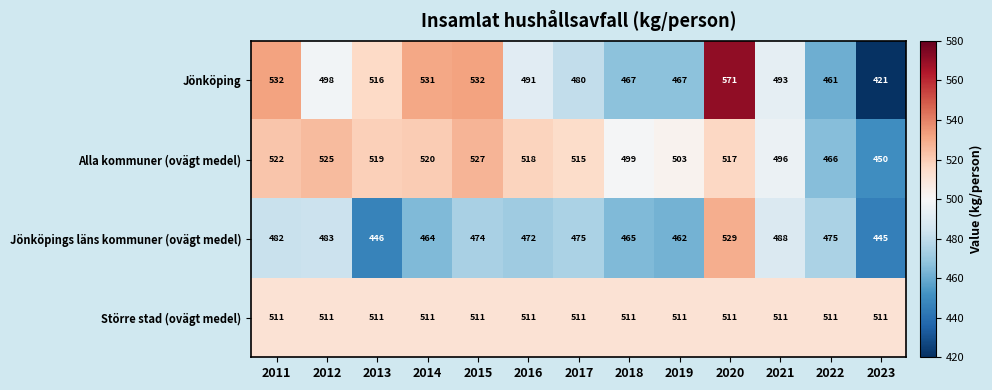

What is the difference between the Jönköping values at 2019 and 2015?

65